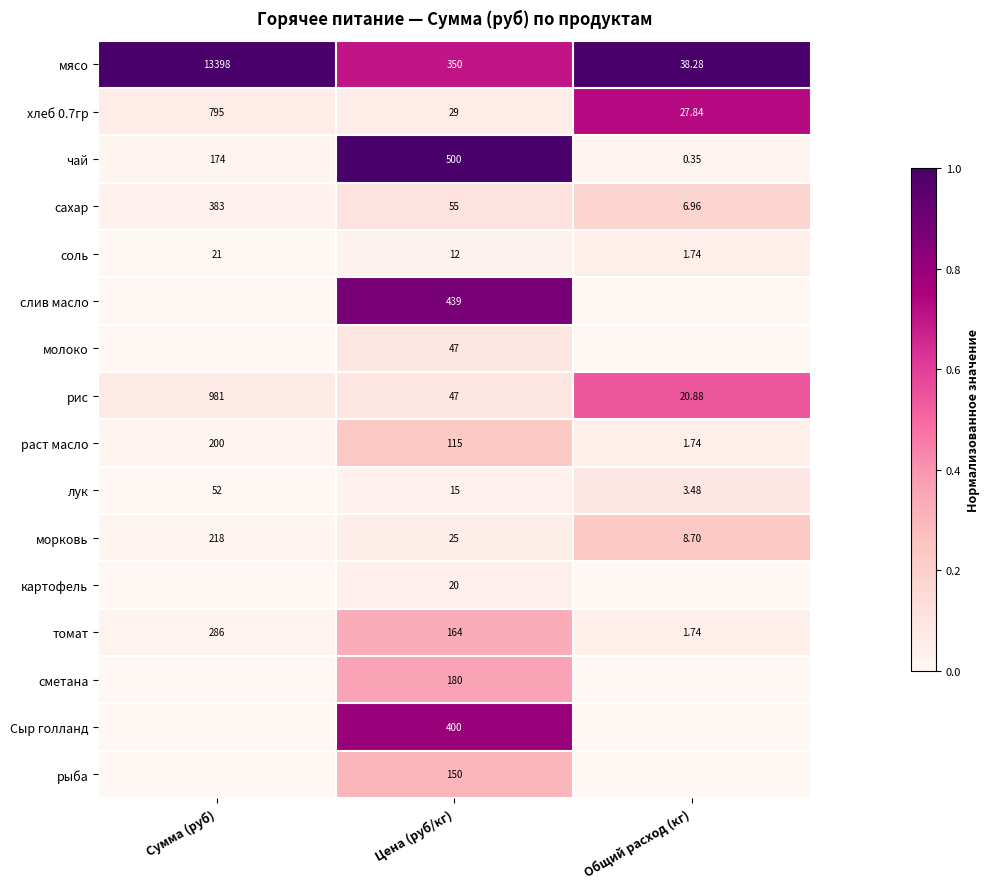

At which category does the chart reach its minimum across all series?

Сумма (руб)